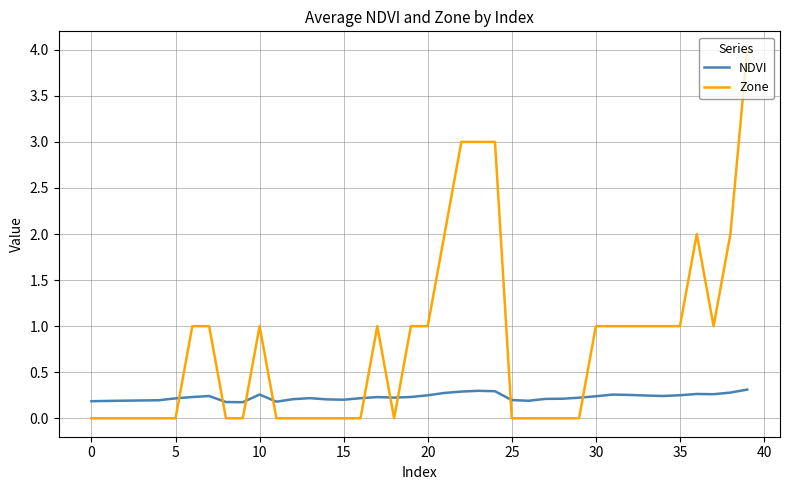

Which series has the largest total across all categories?

Zone